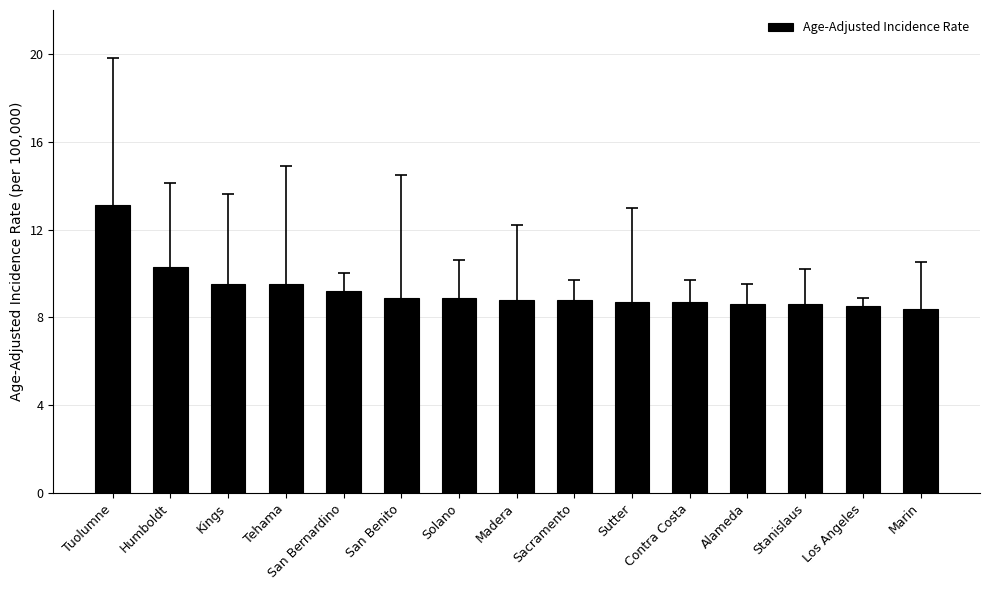

What is the sum of the values at Sutter and San Bernardino?

17.9